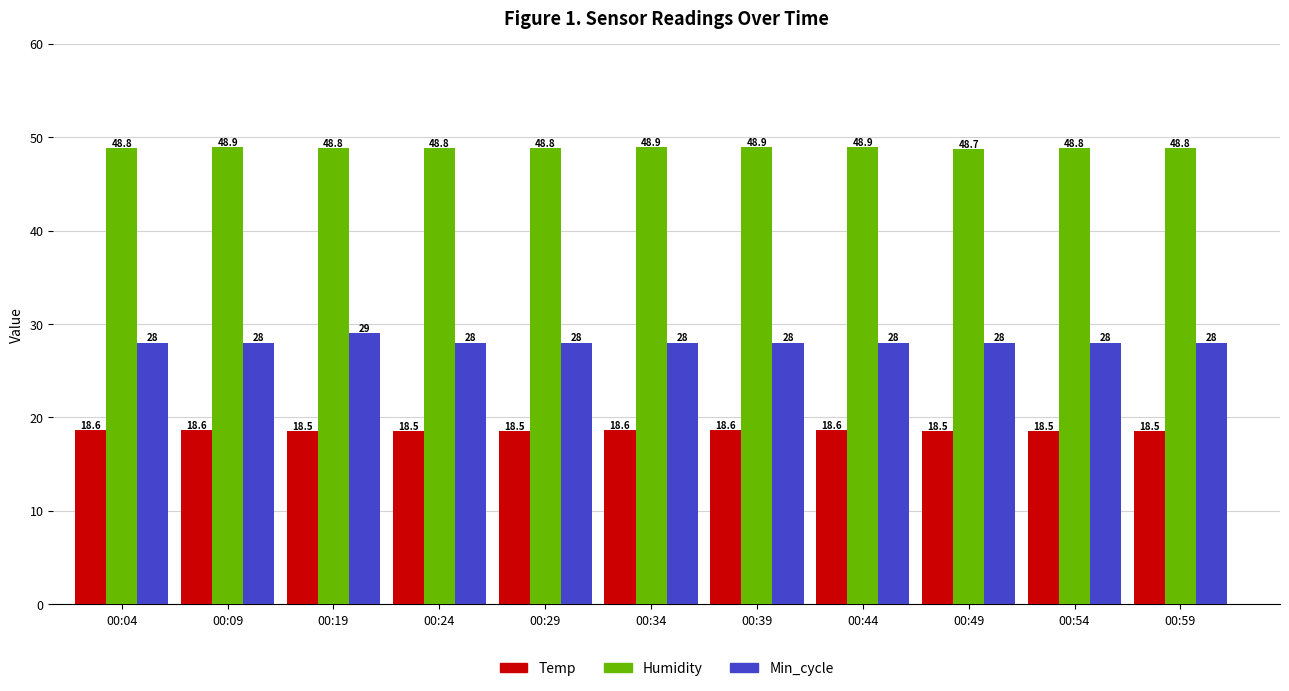

At how many categories does at least one series exceed 22?

11